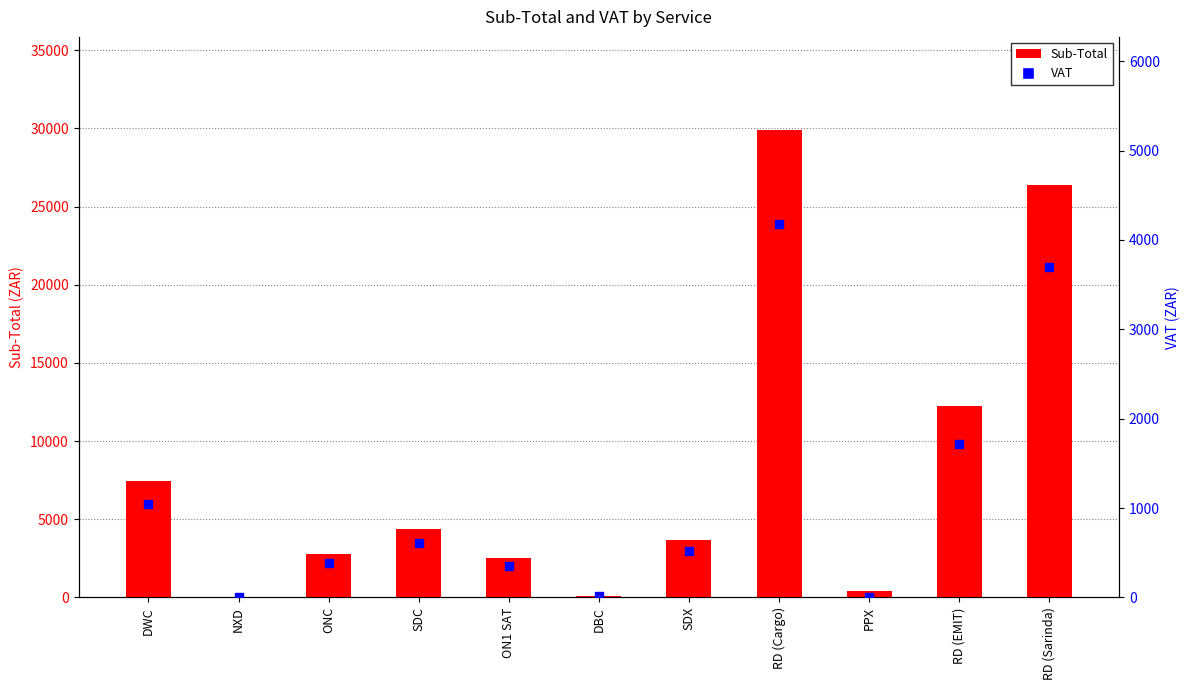

What are all the series names shown in the legend?

Sub-Total, VAT